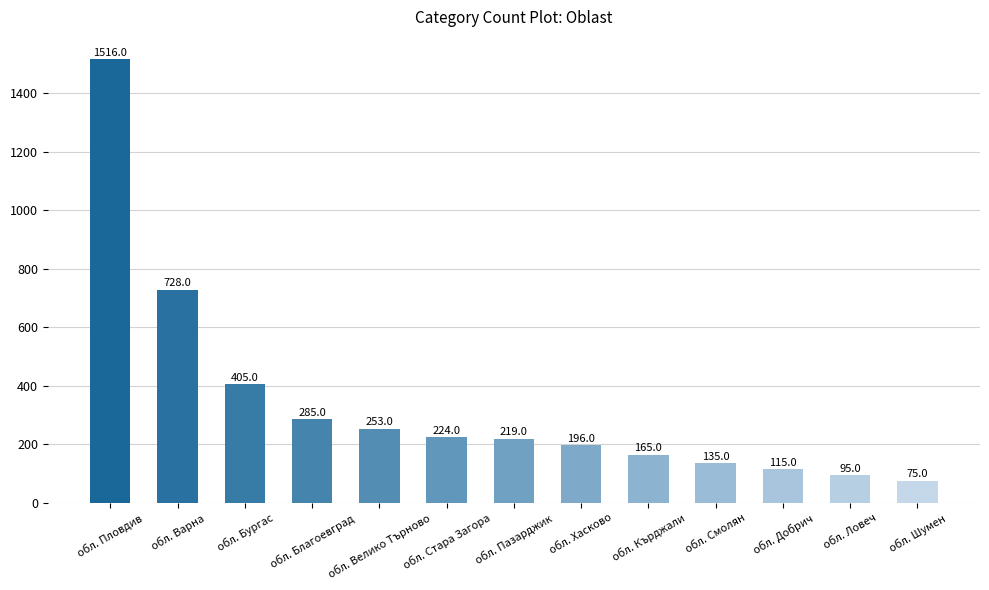

What is the average value?

339